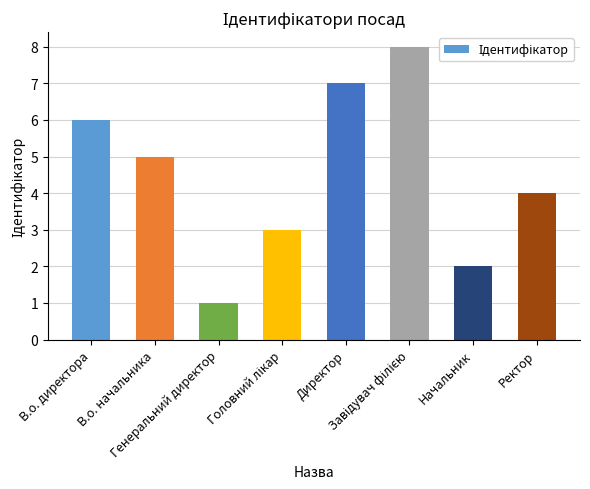

At which category does the chart reach its minimum across all series?

Генеральний директор